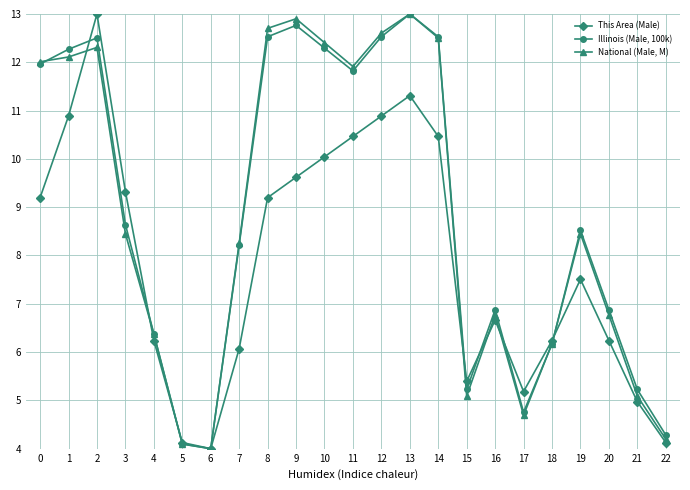

How many interior local peaks does the This Area (Male) series have?

4